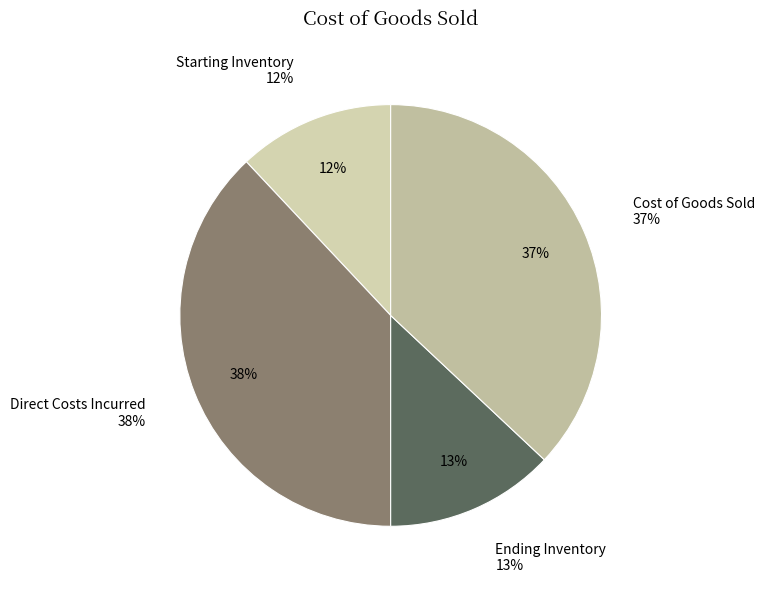

Is there any slice that represents more than half of the pie?

No